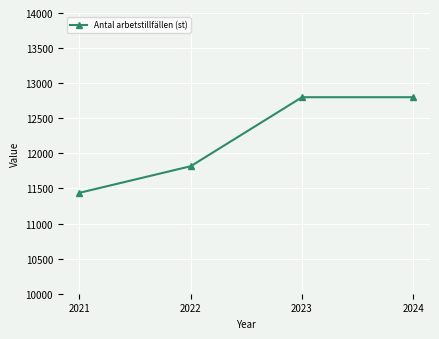

What is the smallest value displayed?

11438